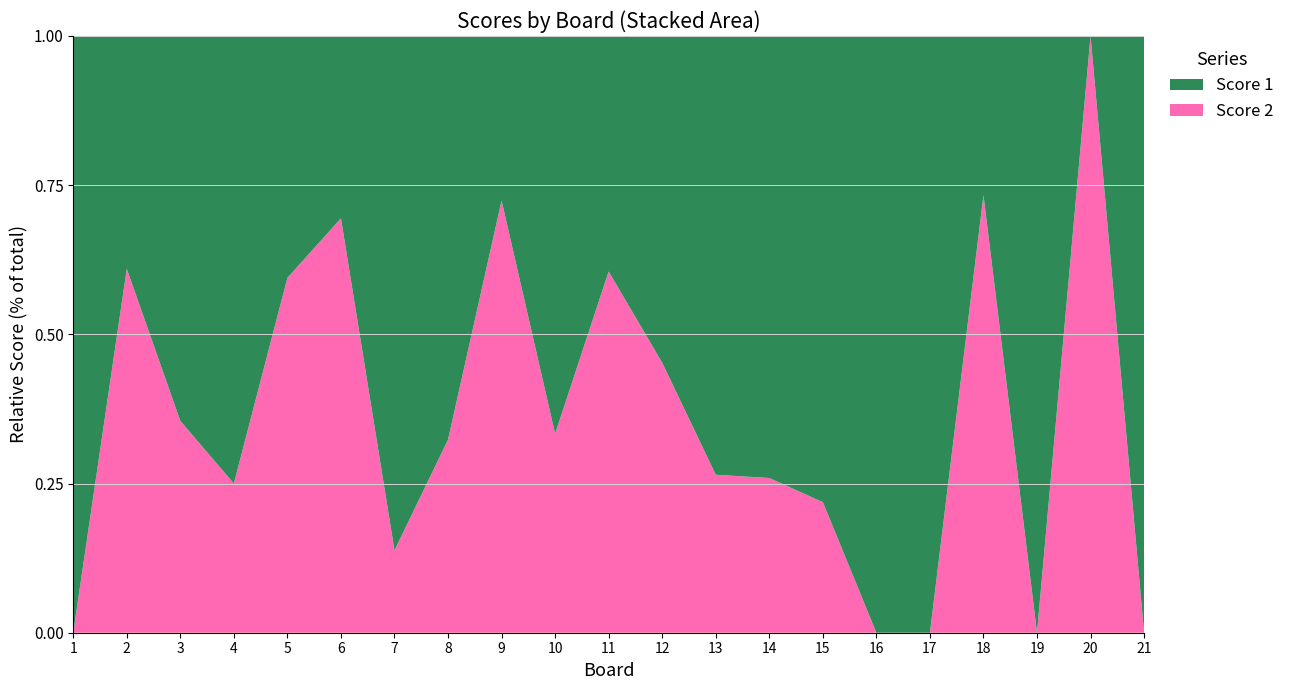

Reading left to right, list all the values displayed in this chart.

Score 1: 25	16	20	18	15	11	25	23	8	12	15	23	25	20	25	25	25	8	25	0	25
Score 2: 0	25	11	6	22	25	4	11	21	6	23	19	9	7	7	0	0	22	0	25	0